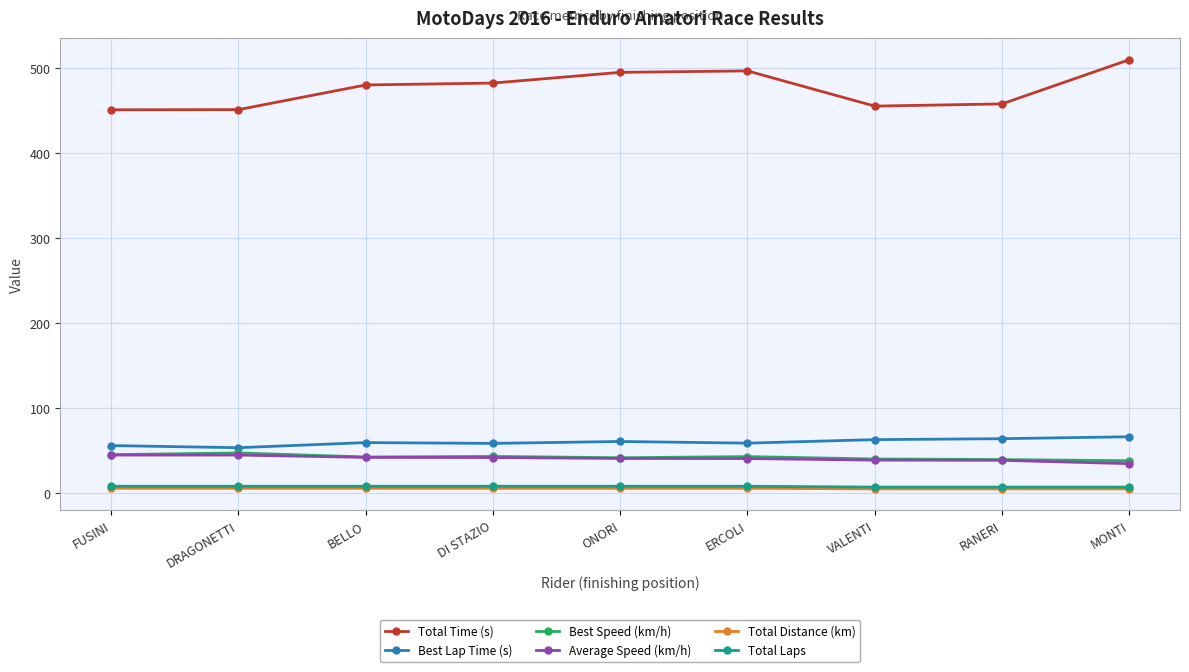

Does the chart have visible grid lines?

Yes